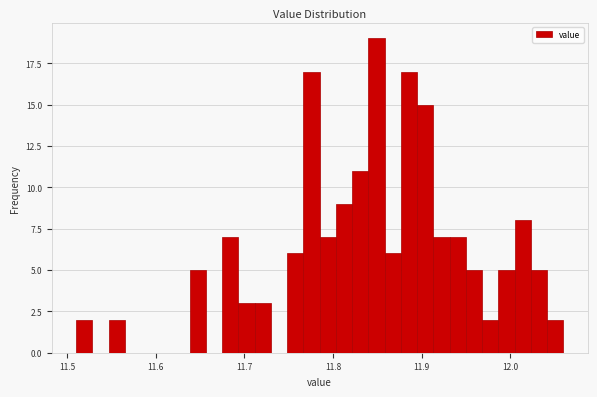

Read against the x-axis, roughly where is the centre of the tallest bar?

11.85